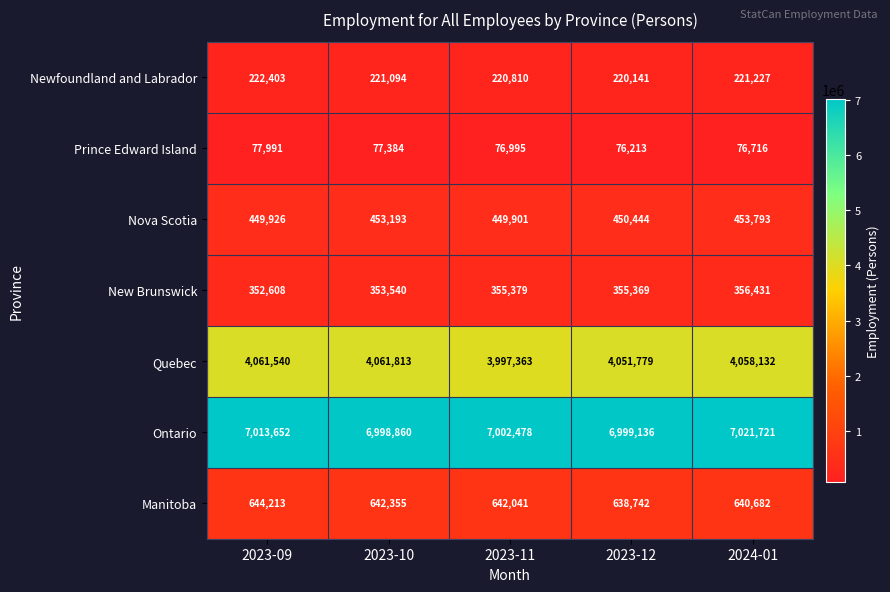

The Manitoba series shows 640682 at 2024-01. True or false?

True